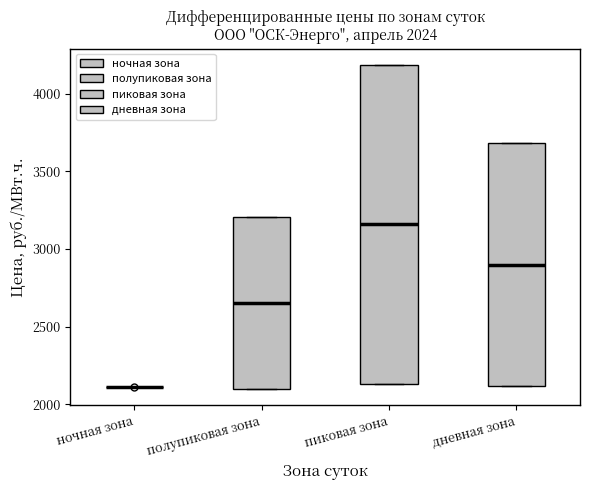

Which box is the tallest, from its lower edge to its upper edge?

пиковая зона